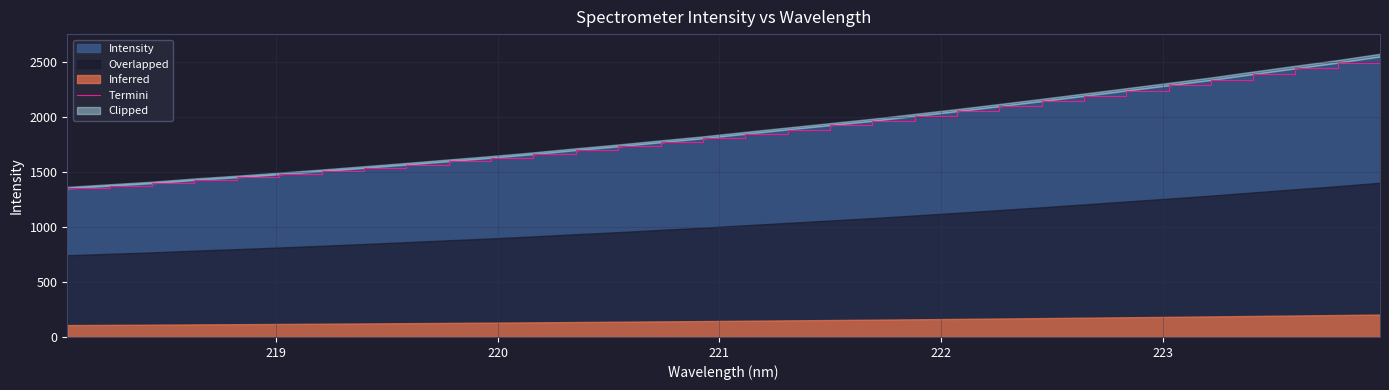

What is the value of the 30th point from the left?

2442.7